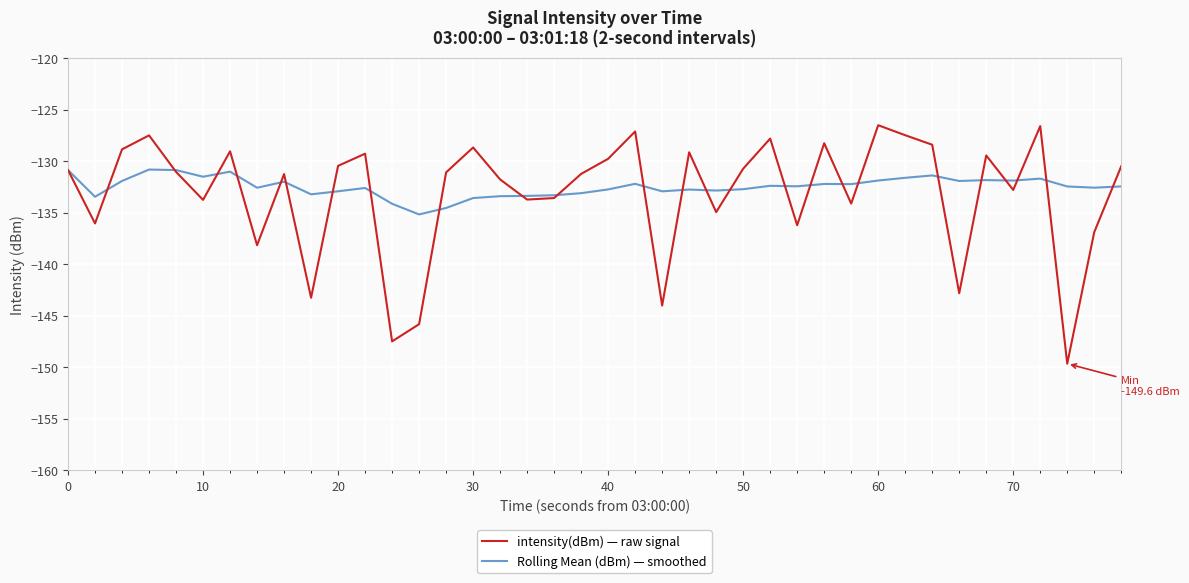

Which series has the widest spread of values?

intensity(dBm) — raw signal